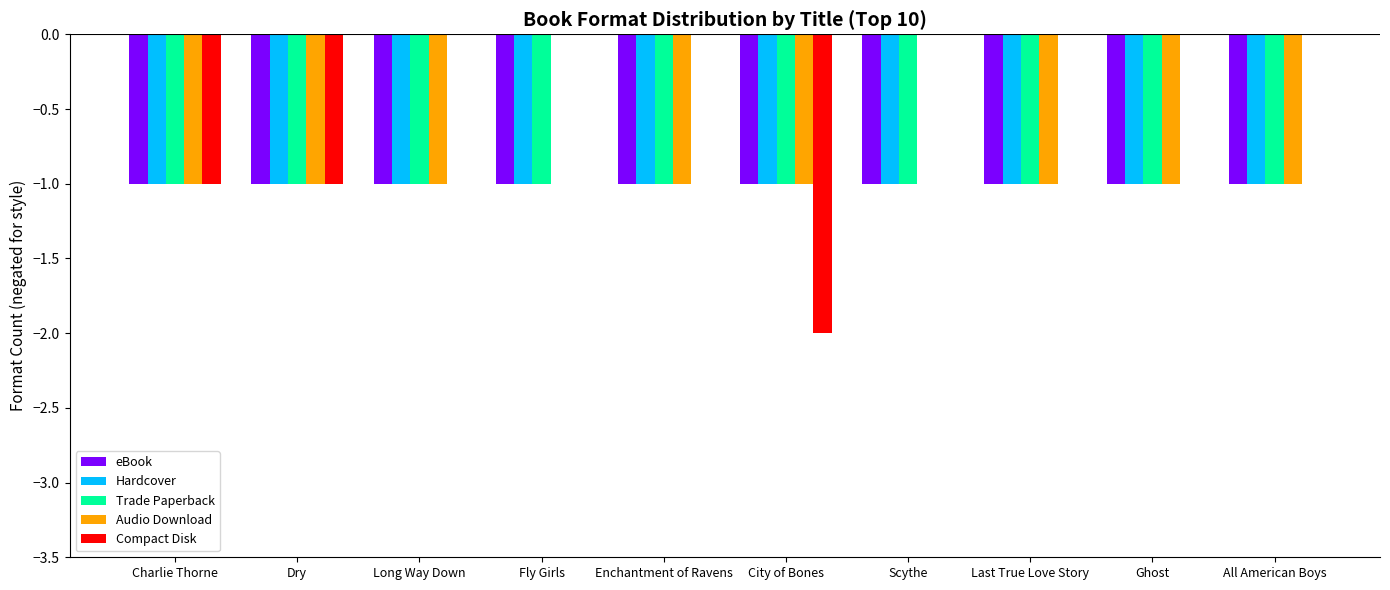

What is the maximum value for Hardcover?

-1